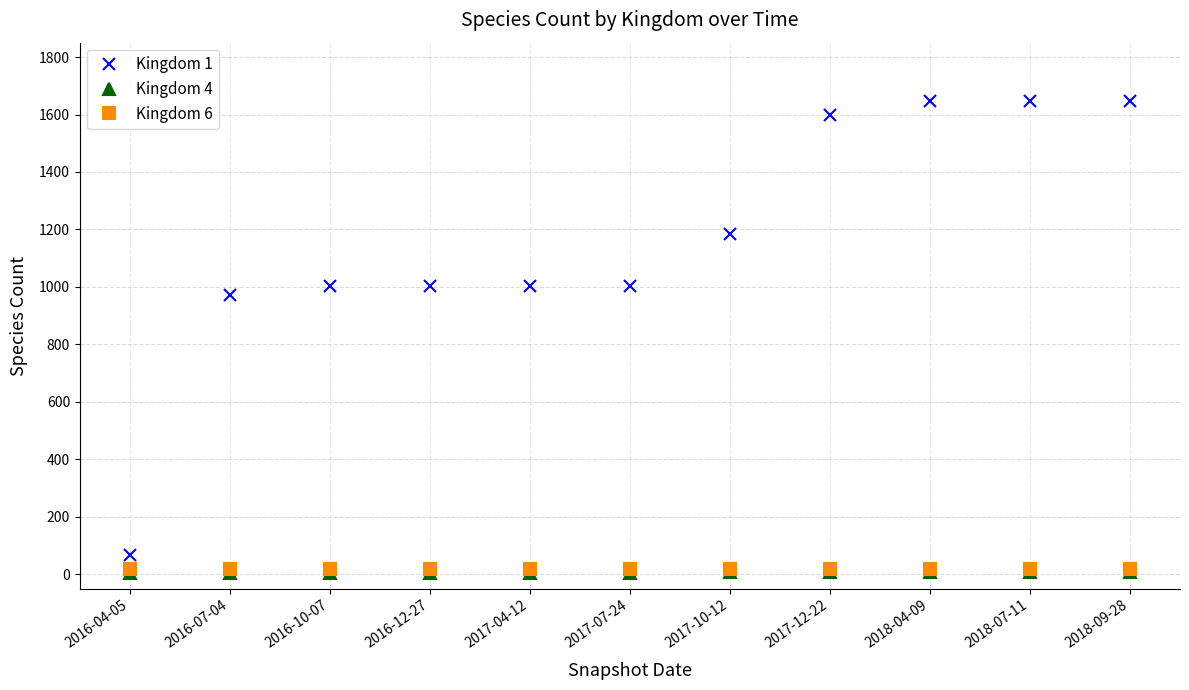

True or false: Kingdom 6 and Kingdom 4 intersect in this chart.

False